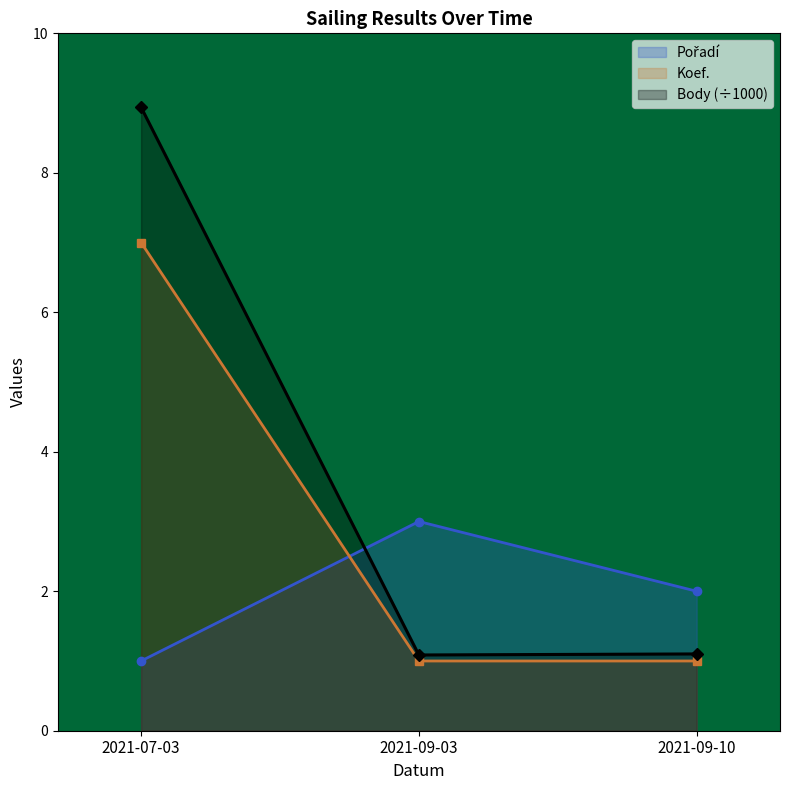

The Pořadí series shows 0.7 at 2021-07-03. True or false?

False